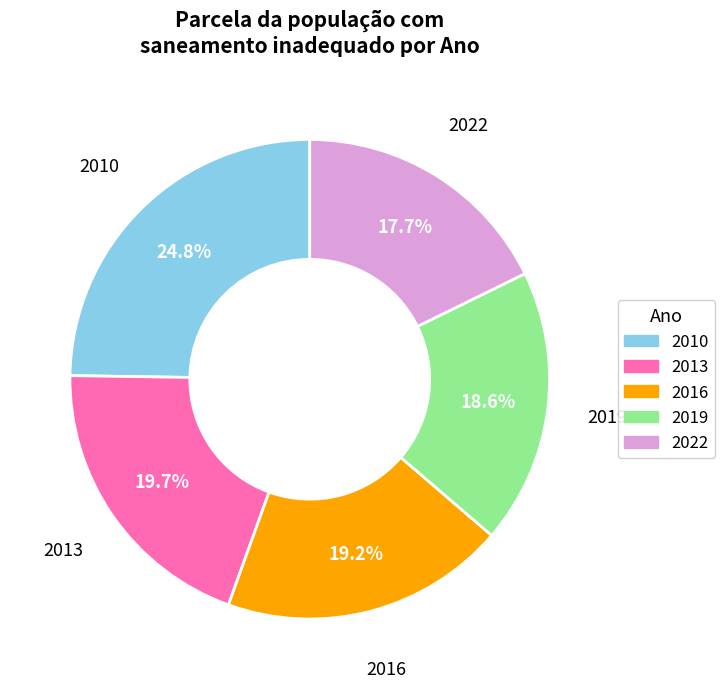

Does any single category account for the majority?

No